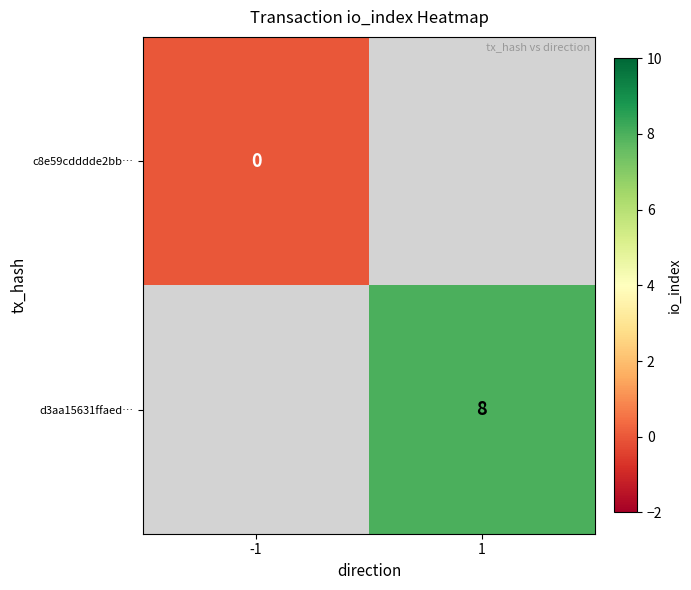

At how many categories does at least one series exceed 4?

1